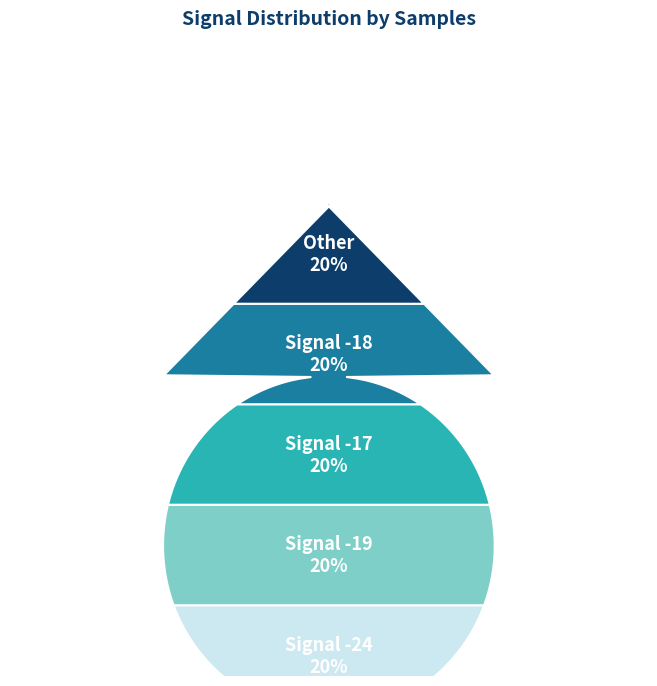

Which category has the biggest portion of the pie?

-18